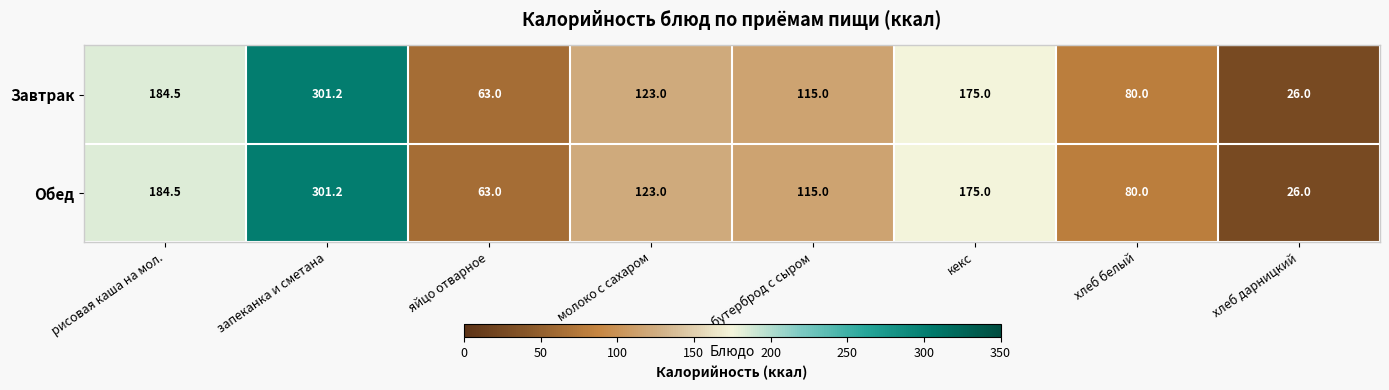

Is it true that Завтрак equals 111.8 at хлеб белый?

False